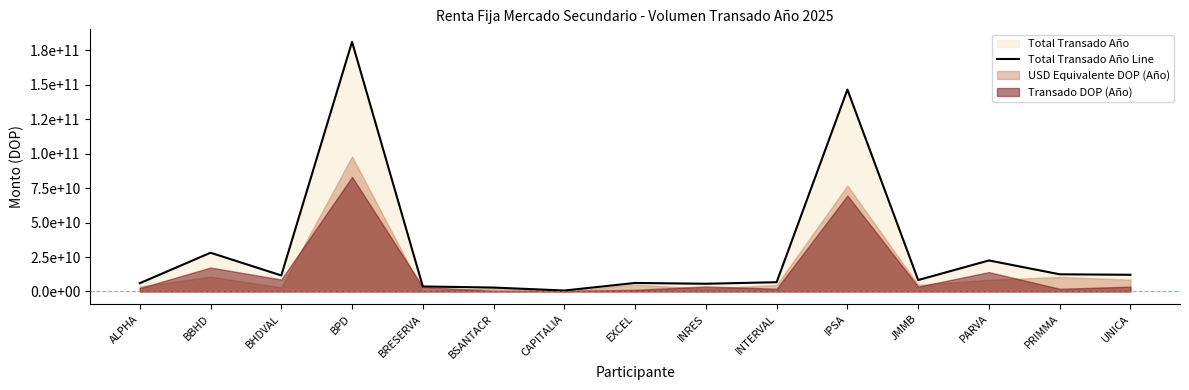

List the labels in order of value, largest first.

BPD, IPSA, BBHD, PARVA, PRIMMA, UNICA, BHDVAL, JMMB, INTERVAL, EXCEL, ALPHA, INRES, BRESERVA, BSANTACR, CAPITALIA